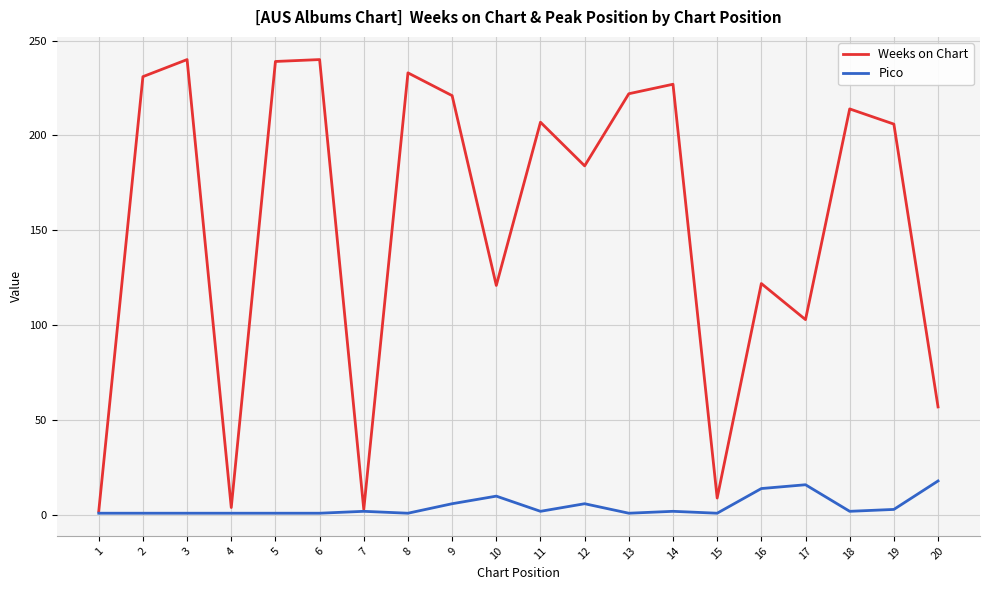

True or false: Pico has a value of 3 at 19.

True